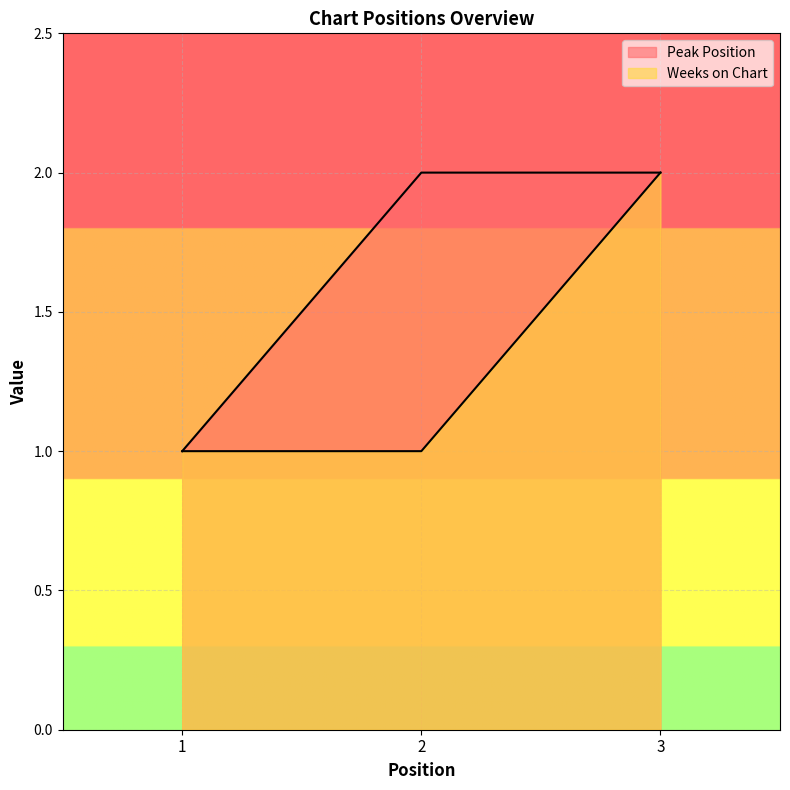

Rank the categories by Weeks on Chart value from highest to lowest.

3, 1, 2